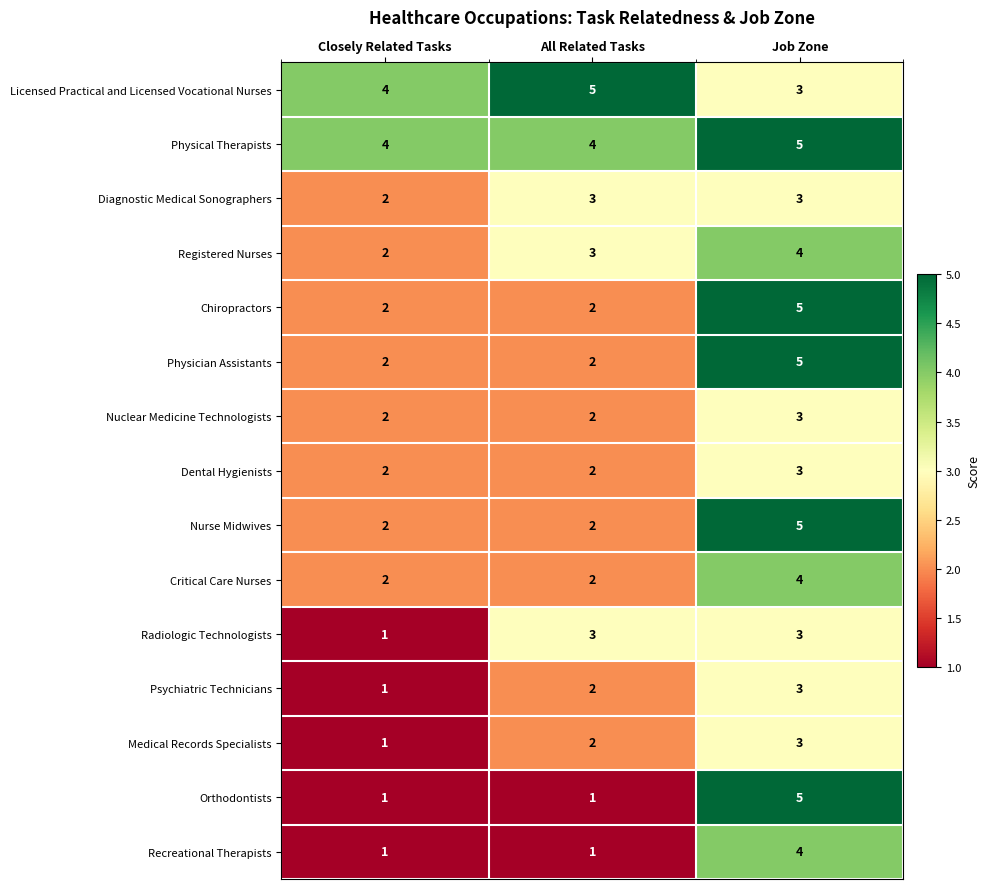

What is the maximum value for Orthodontists?

5